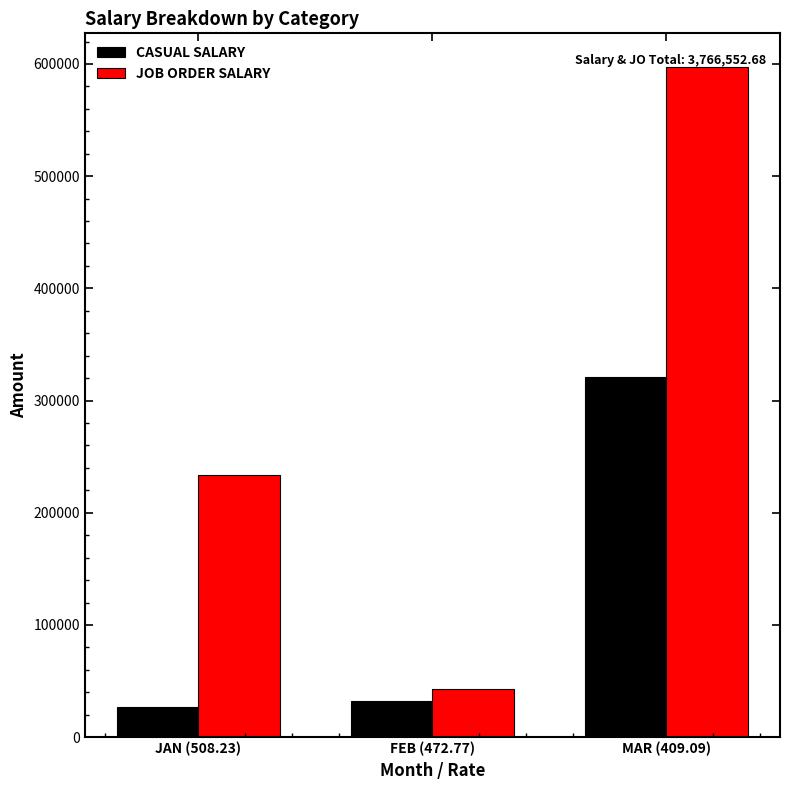

How many distinct data groups are displayed?

2